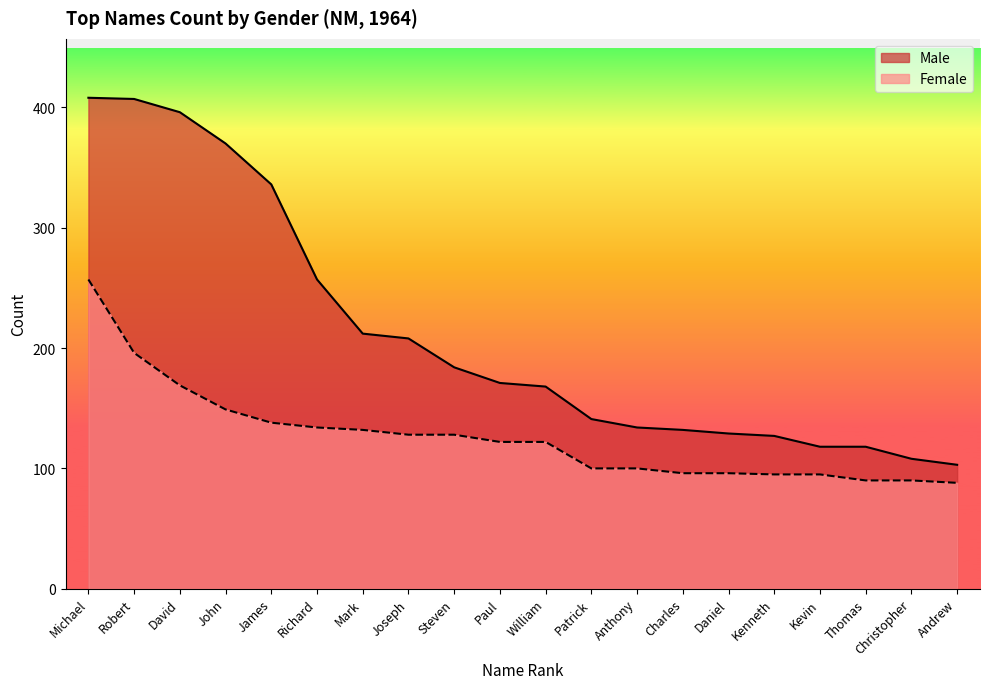

True or false: Female and Male intersect in this chart.

False